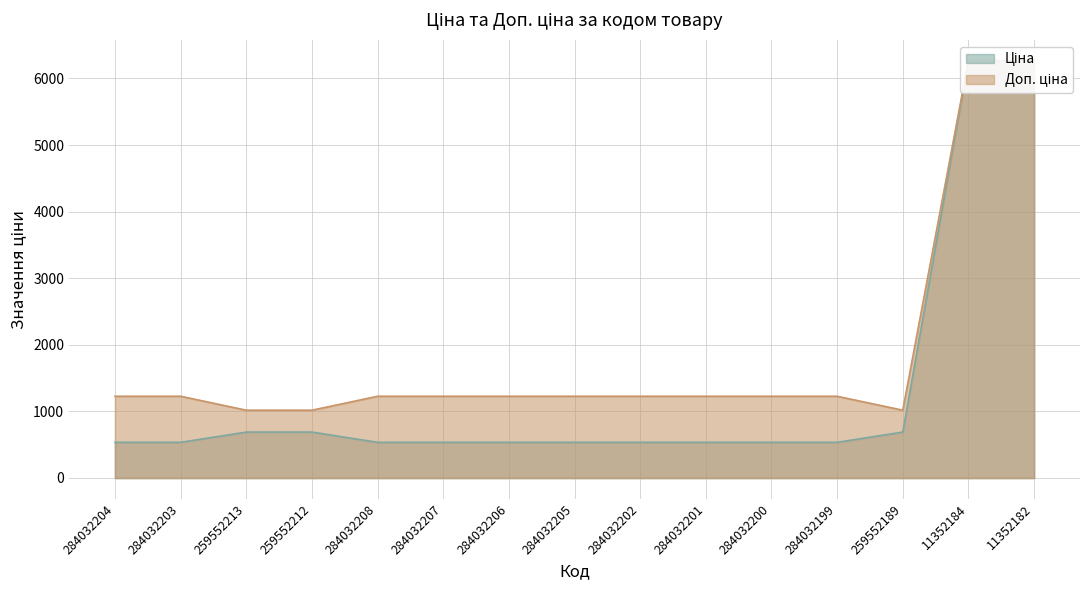

What is the value of the Ціна point at the 8th from the left?

535.4